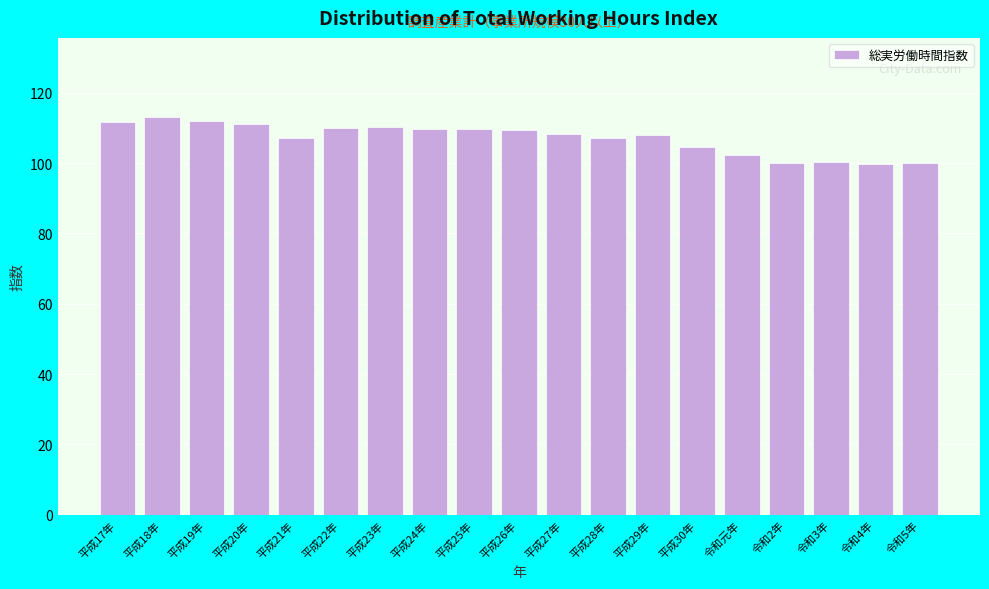

The chart shows a value of 107.2 at 平成21年. True or false?

True